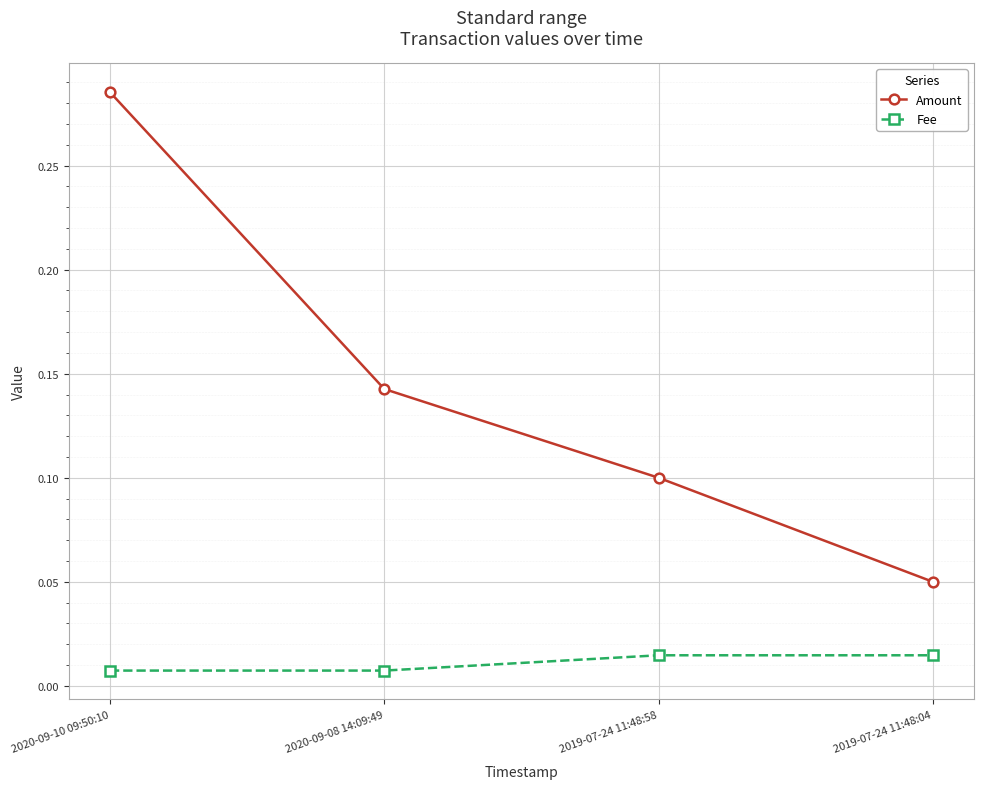

Which series has the widest spread of values?

Amount